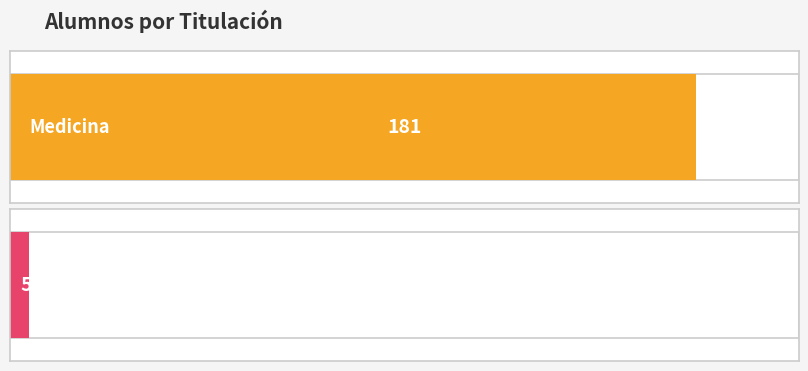

How many data points does each series have?

2